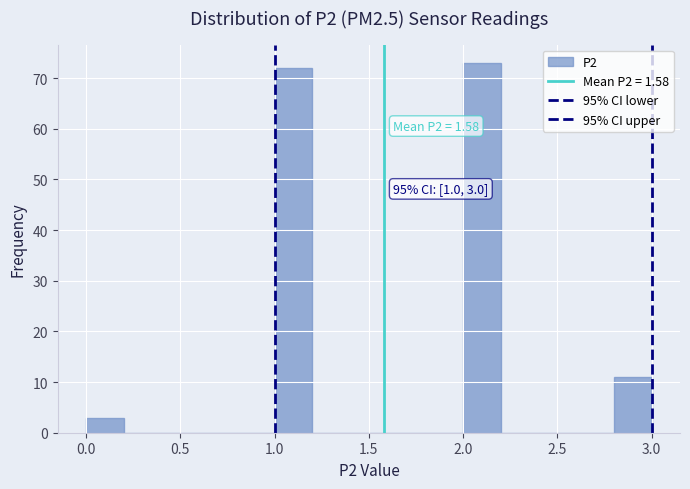

Which range on the x-axis has the tallest bar?

2.0 to 2.2